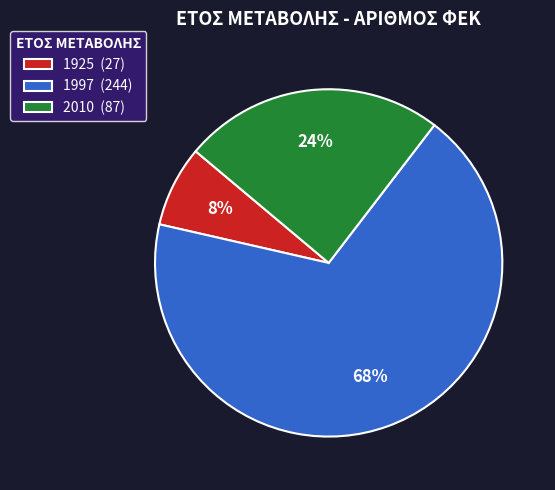

To the nearest percent, what portion does 1925 represent?

8%